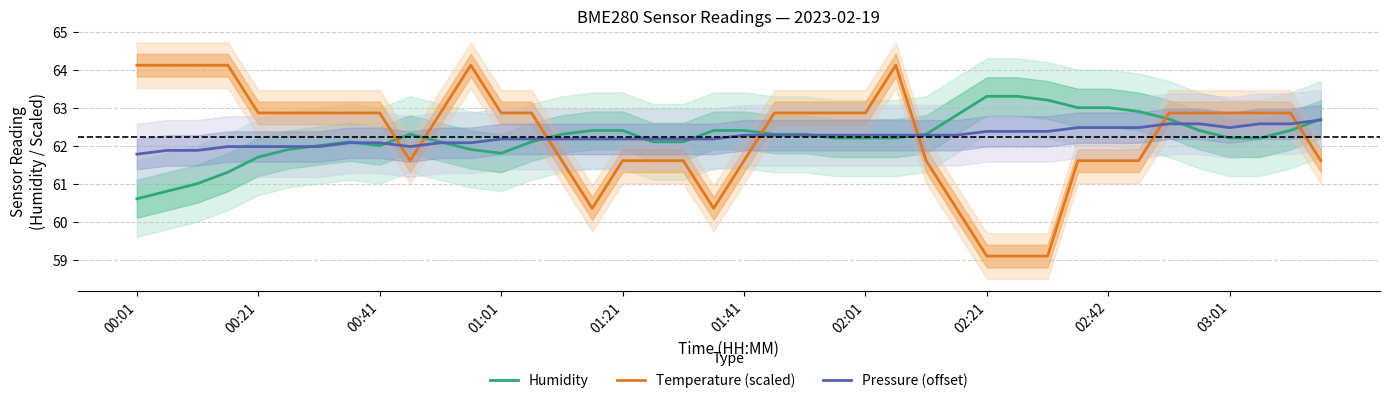

What is the total value across all series at 17?

185.9